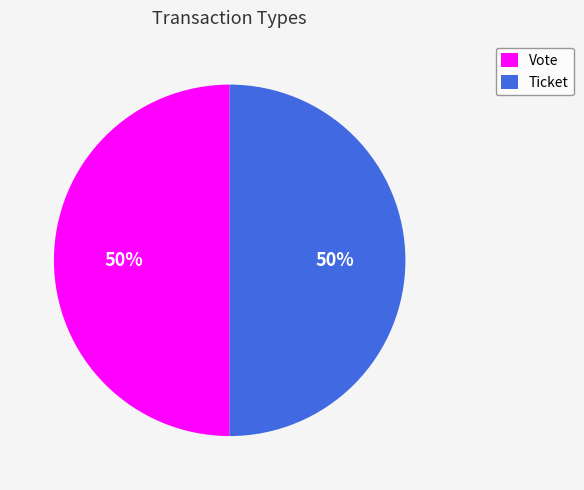

Is it true that Vote is 40% of the pie?

False